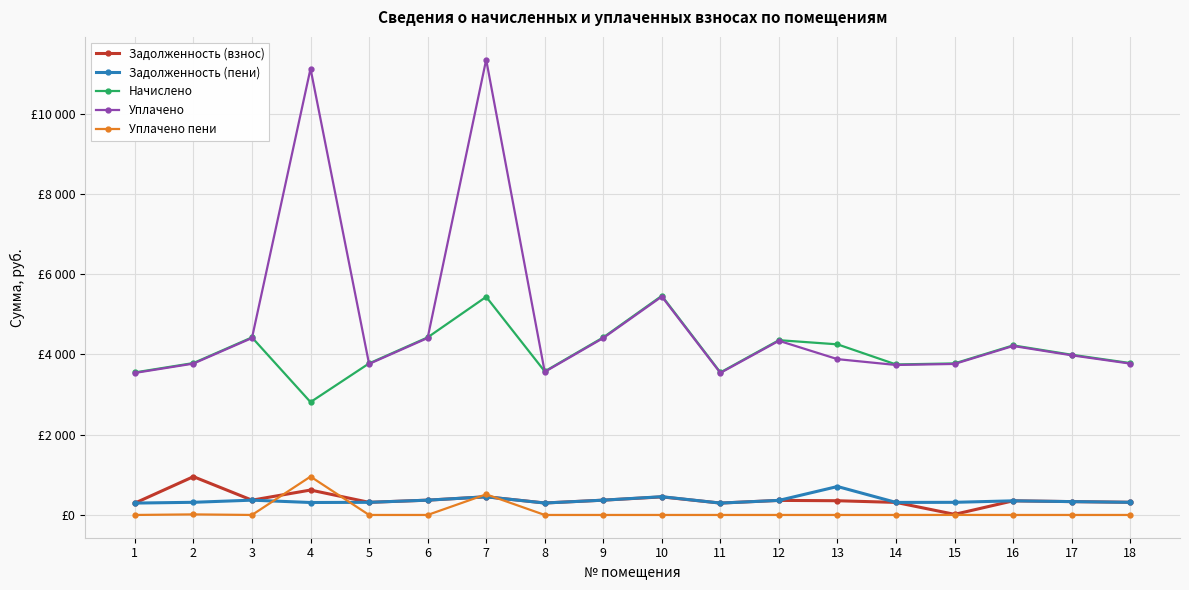

Is this an area chart (filled region under the line)?

No